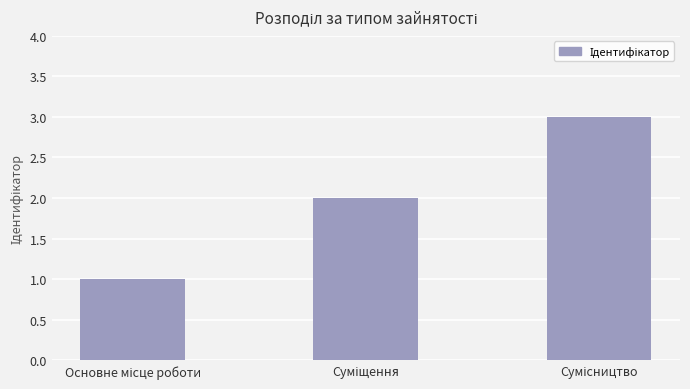

What is the minimum value shown in the chart?

1